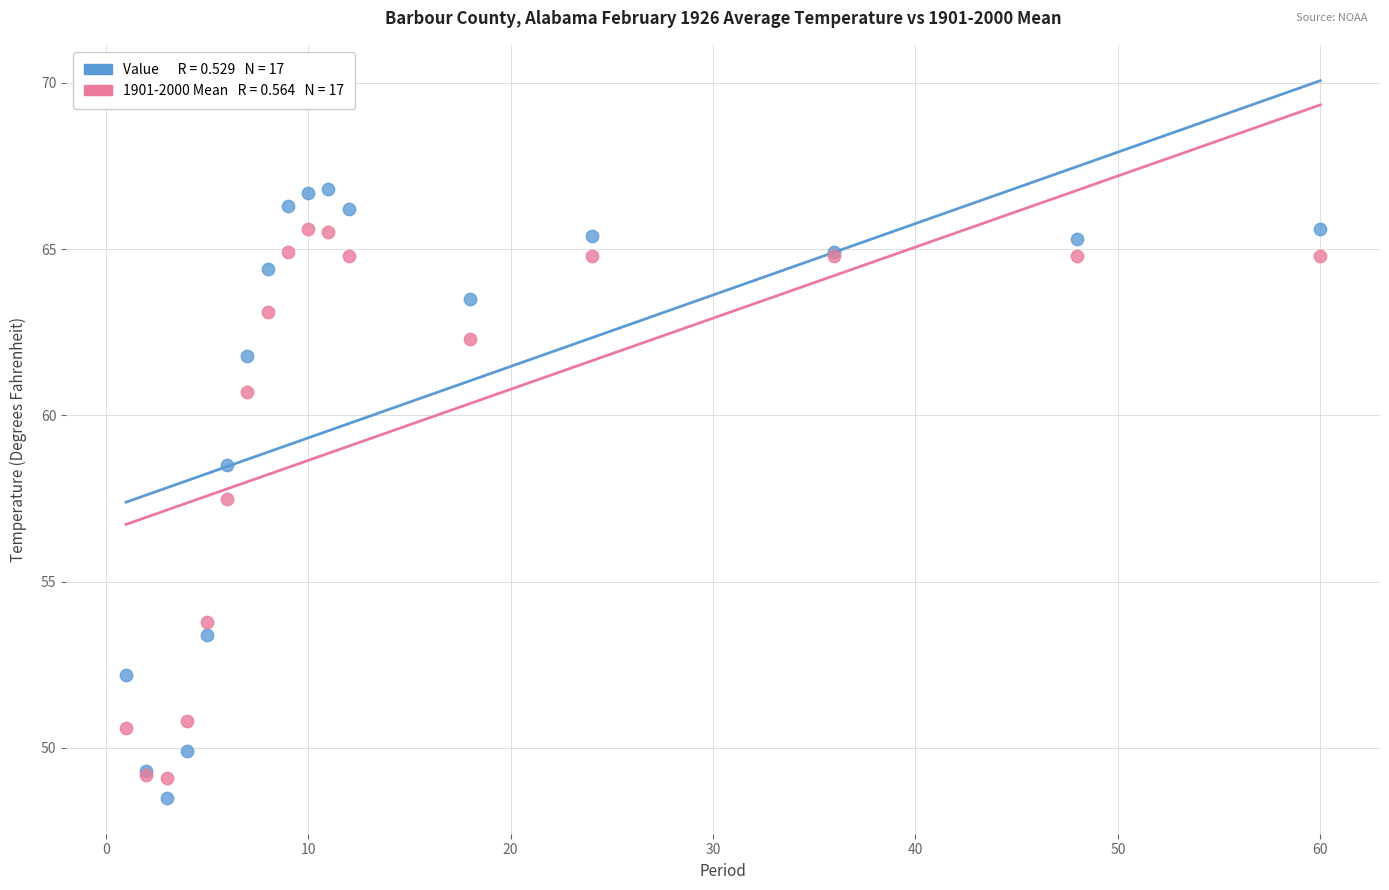

Across all series, what Y value is closest to 57?

57.5